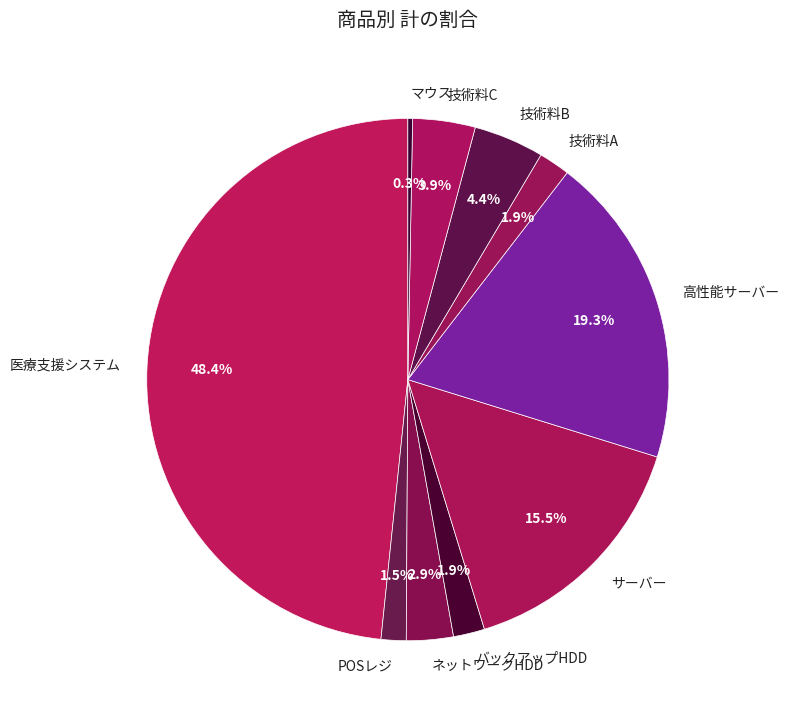

Does any single category account for the majority?

No